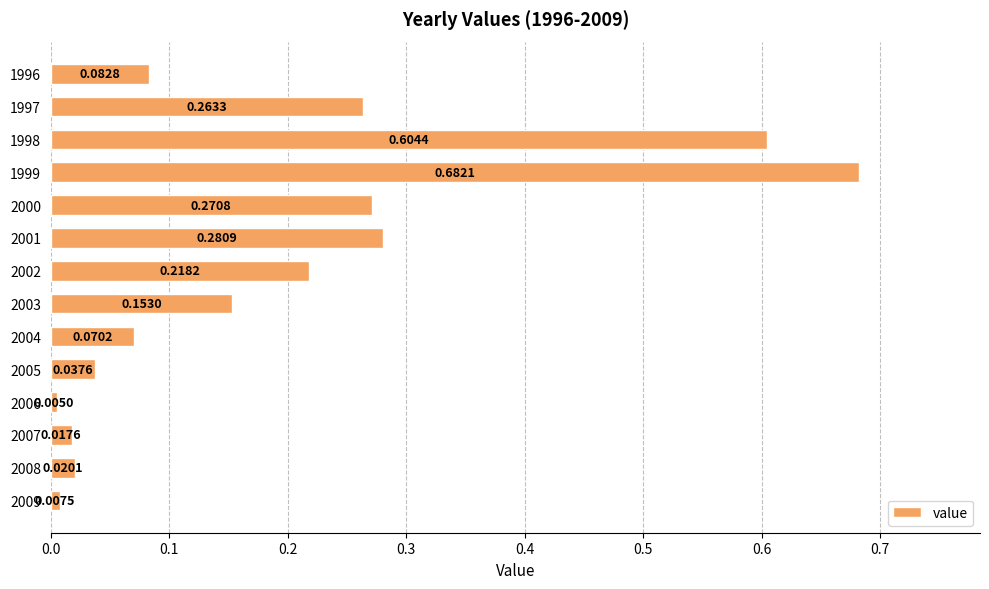

What is the sum of all values?

2.7